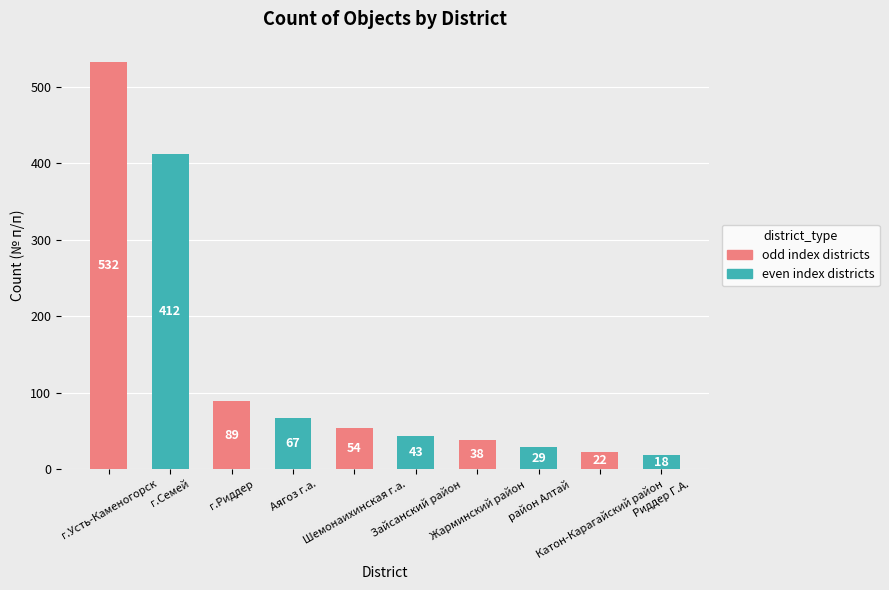

Is it true that the value at Шемонаихинская г.а. is 54?

True